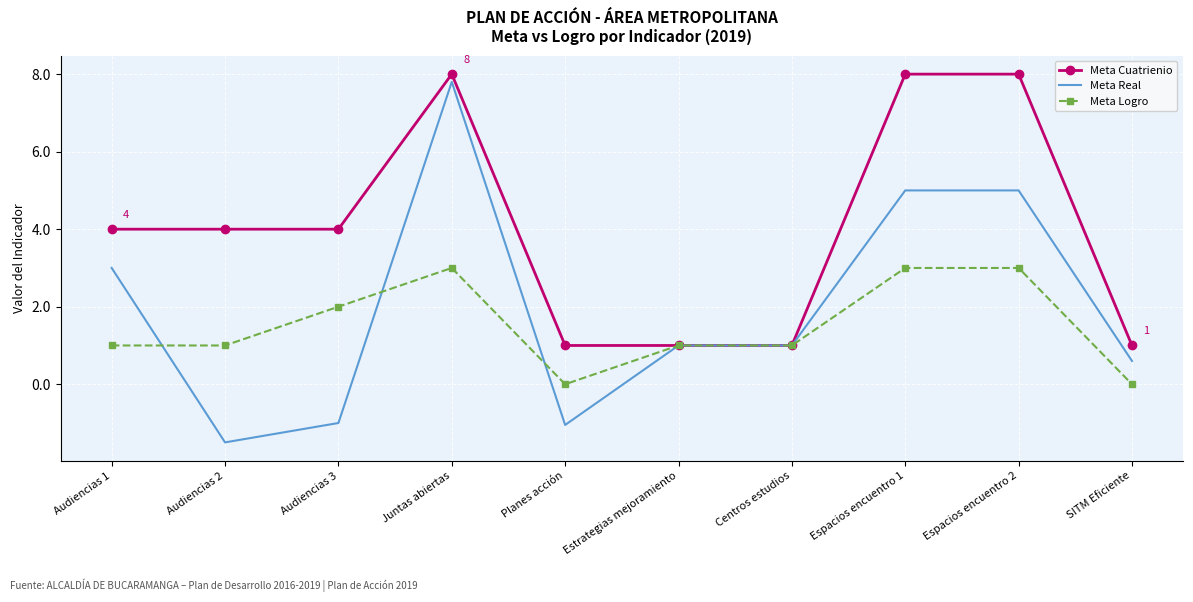

True or false: Meta Real has a value of -1.5 at Audiencias 2.

True